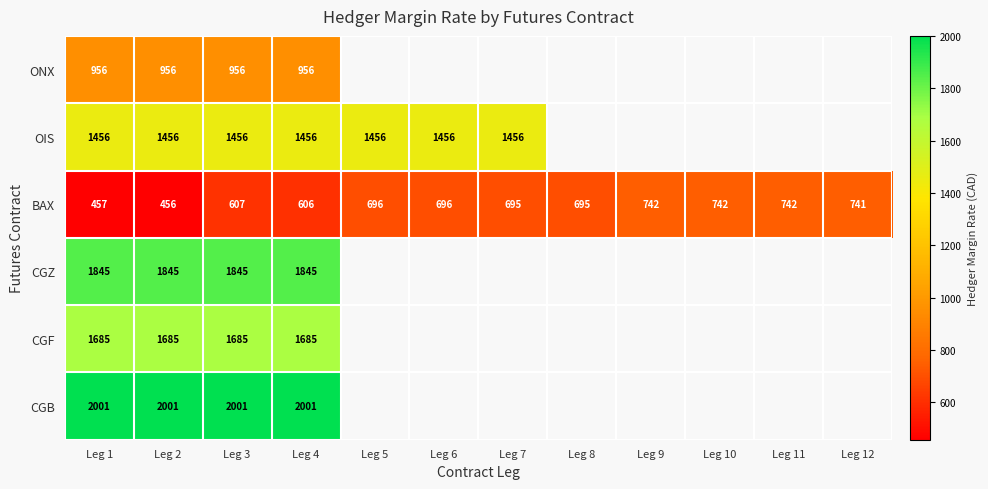

At how many categories does at least one series exceed 903?

7